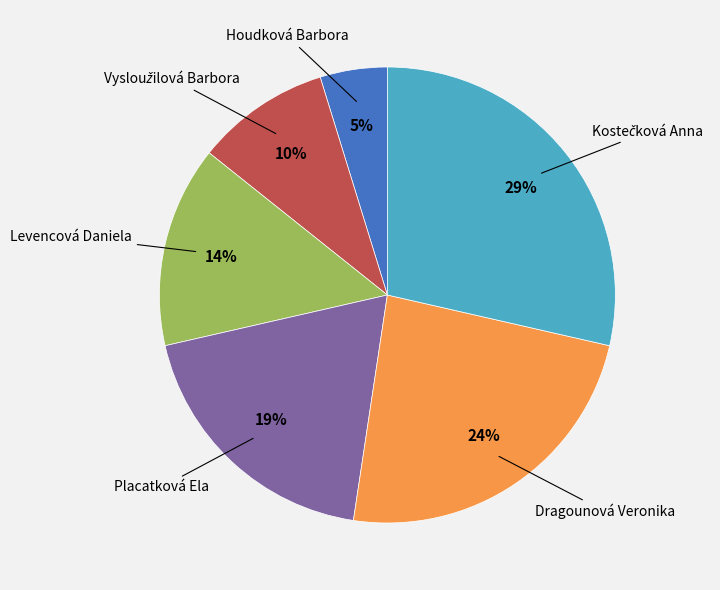

Count the number of slices in the pie.

6